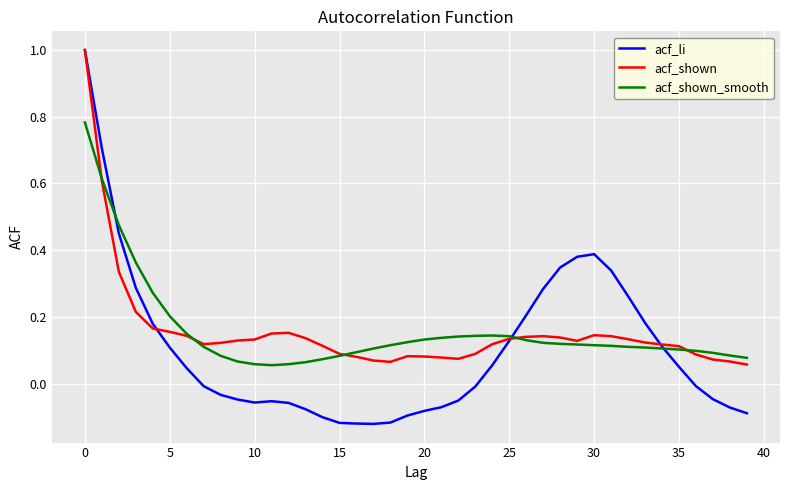

Which series has the largest range (max minus min)?

acf_li